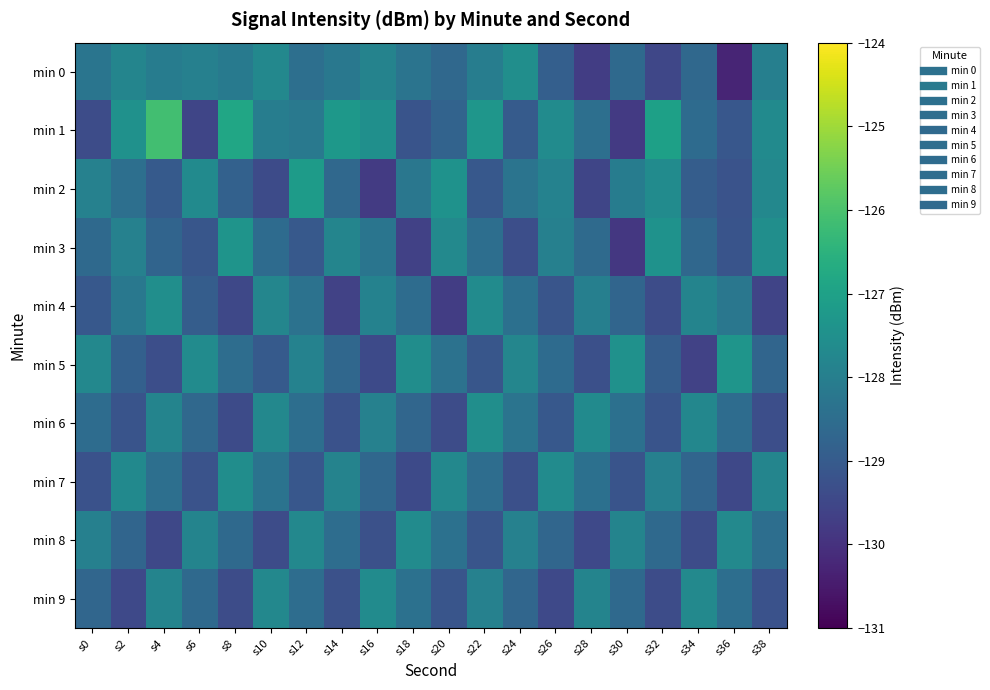

Rank the series at s18 from highest to lowest value.

min 5, min 8, min 2, min 0, min 9, min 4, min 6, min 1, min 7, min 3